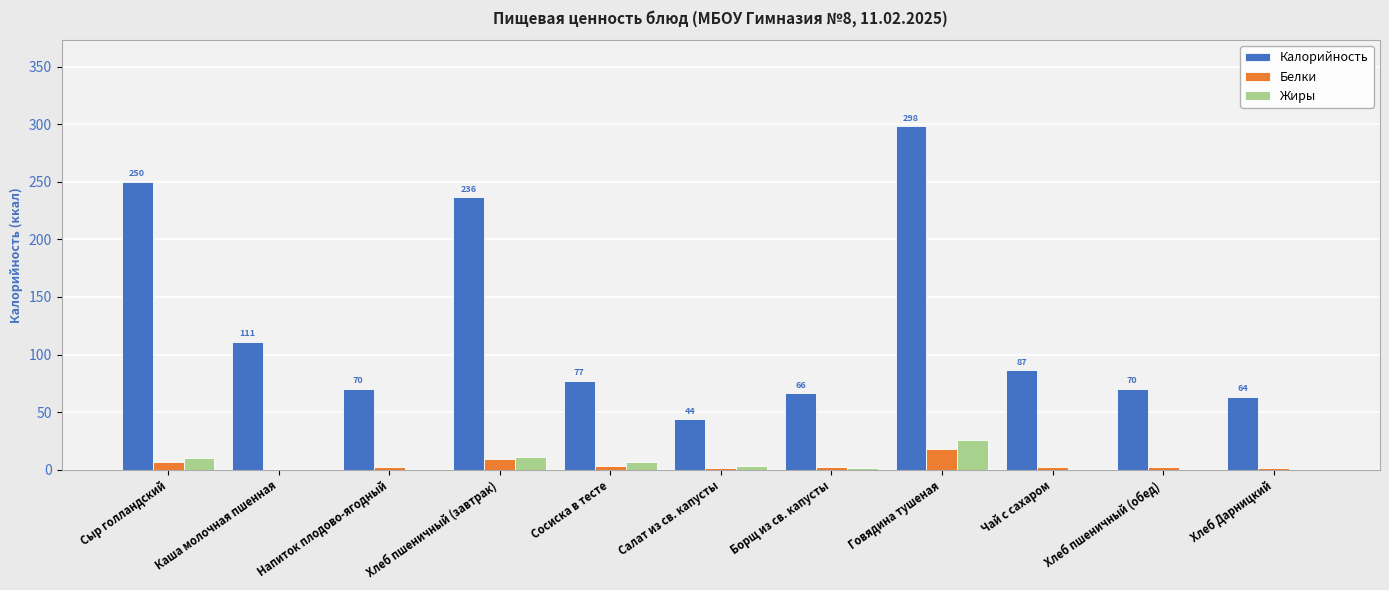

What is the sum of all Калорийность values?

1374.8